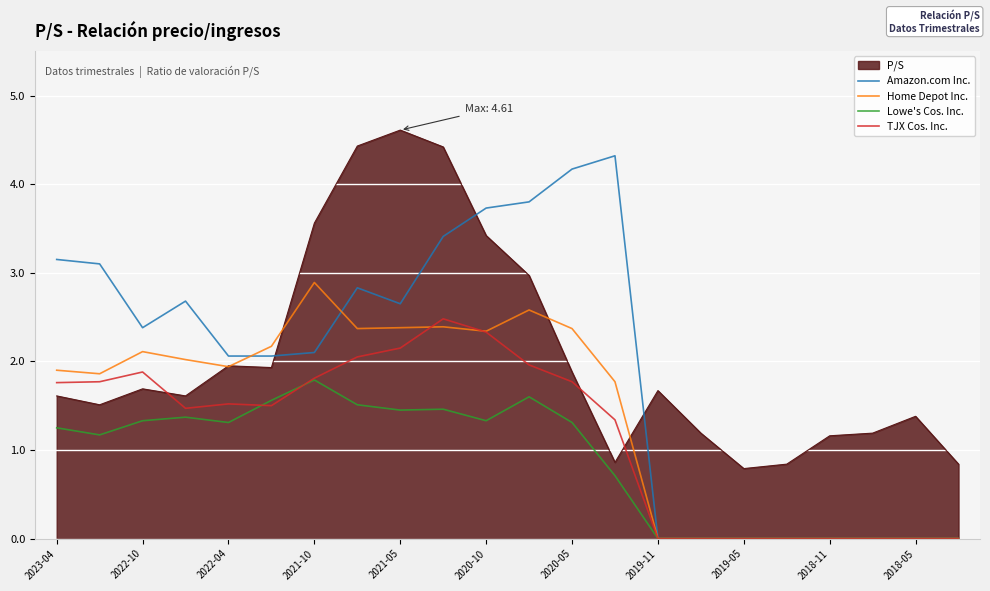

Which series has the largest range (max minus min)?

Amazon.com Inc.